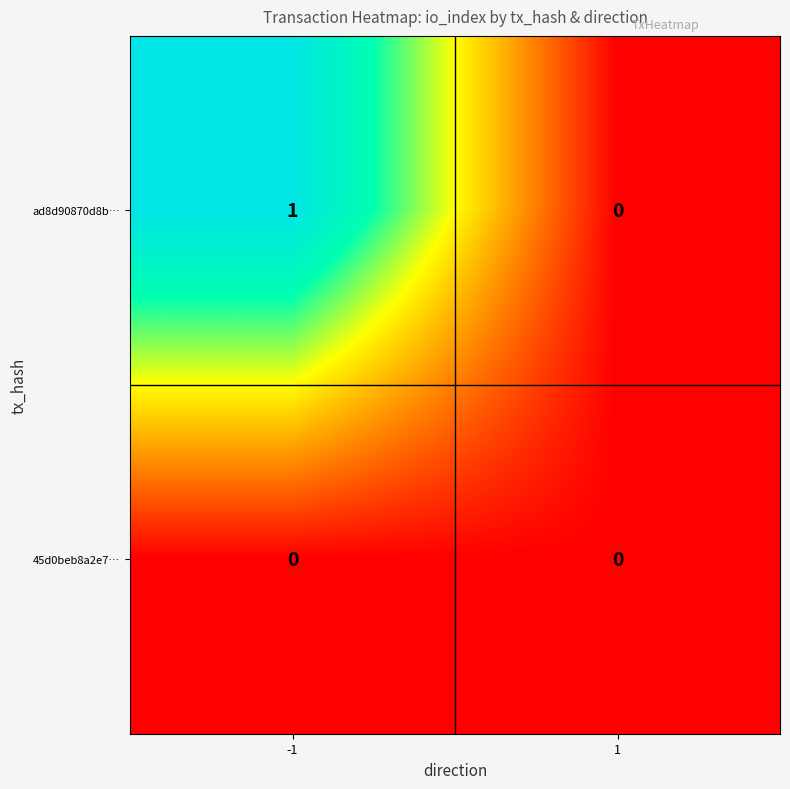

Between -1 and 1, which series saw the biggest shift?

ad8d90870d8b…